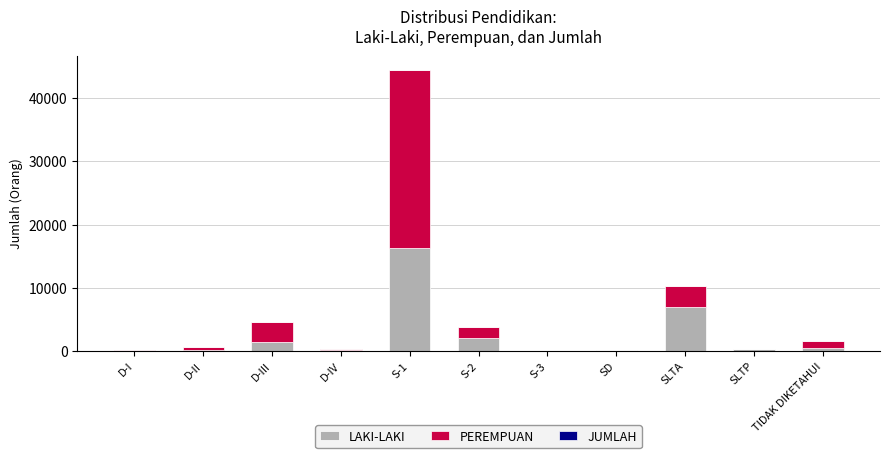

Which category has the highest value in the LAKI-LAKI series?

S-1